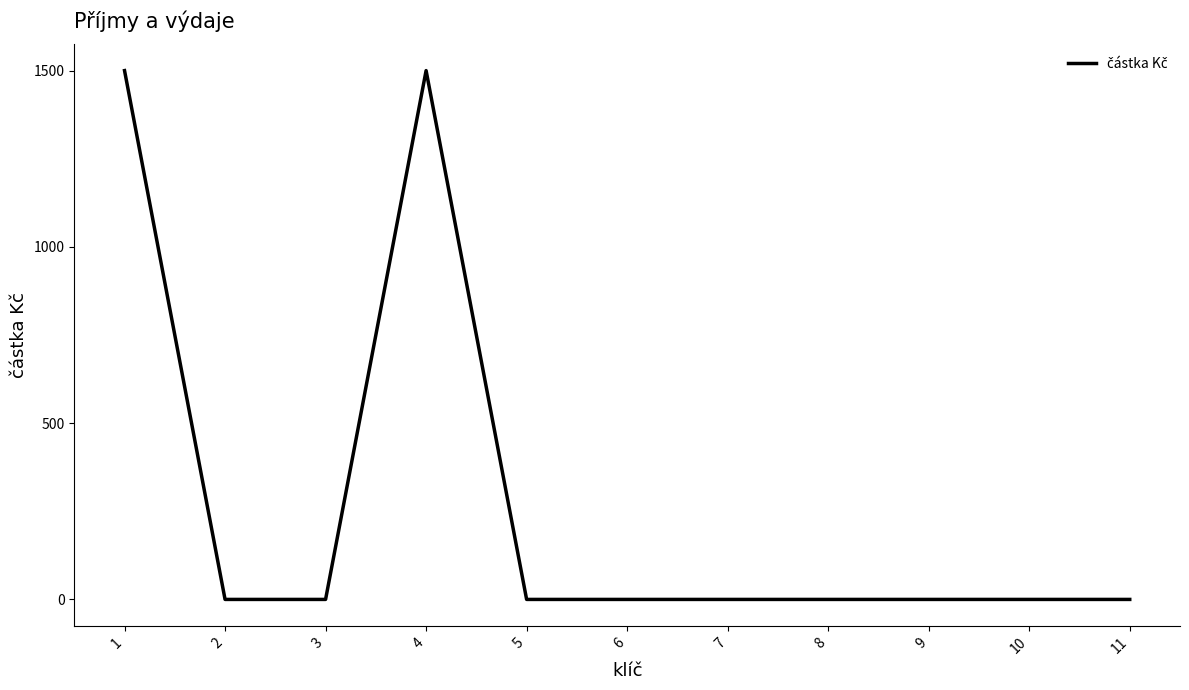

Reading right to left, what are all the values shown in this chart?

11=0	10=0	9=0	8=0	7=0	6=0	5=0	4=1500	3=0	2=0	1=1500